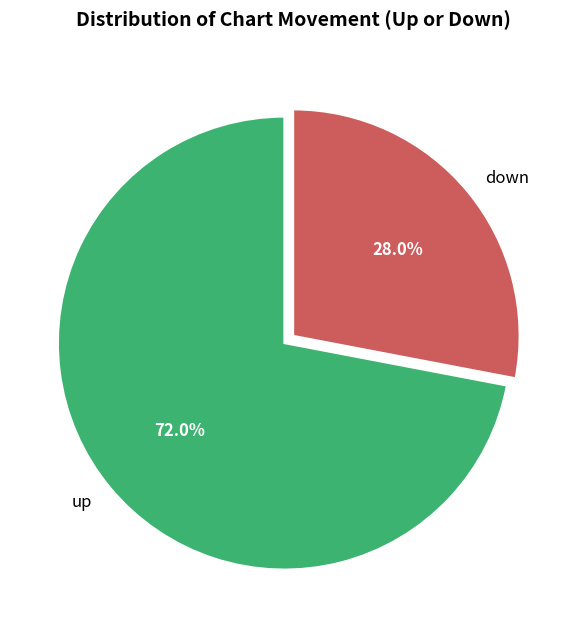

Between up and down, which is larger?

up